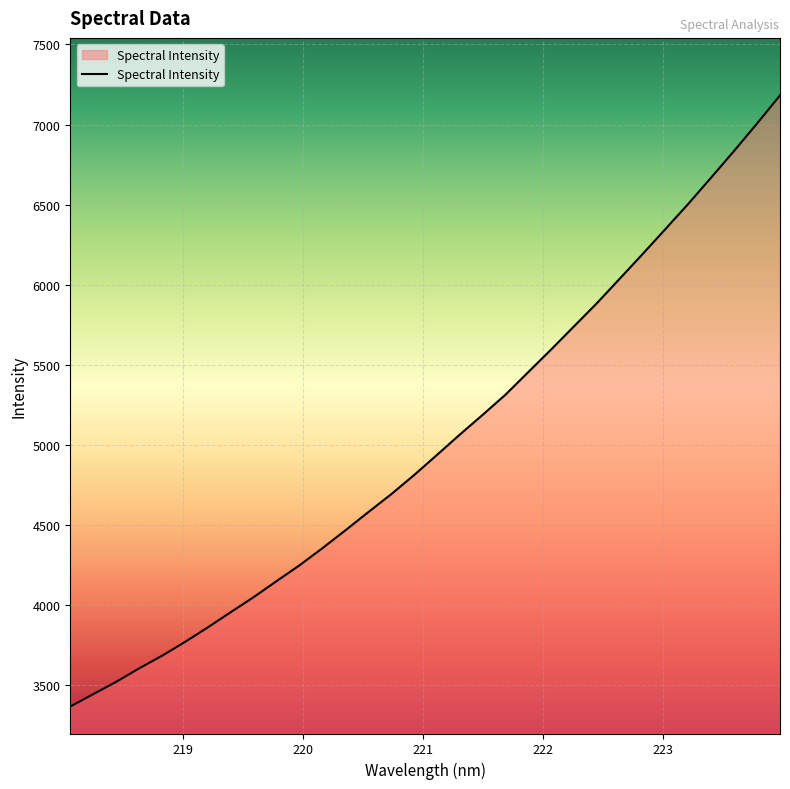

What is the smallest value displayed?

3367.3